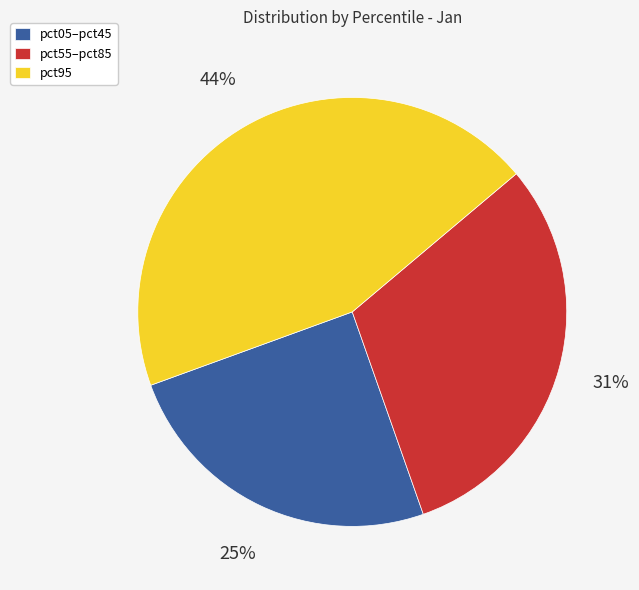

How many slices are in this pie chart?

3